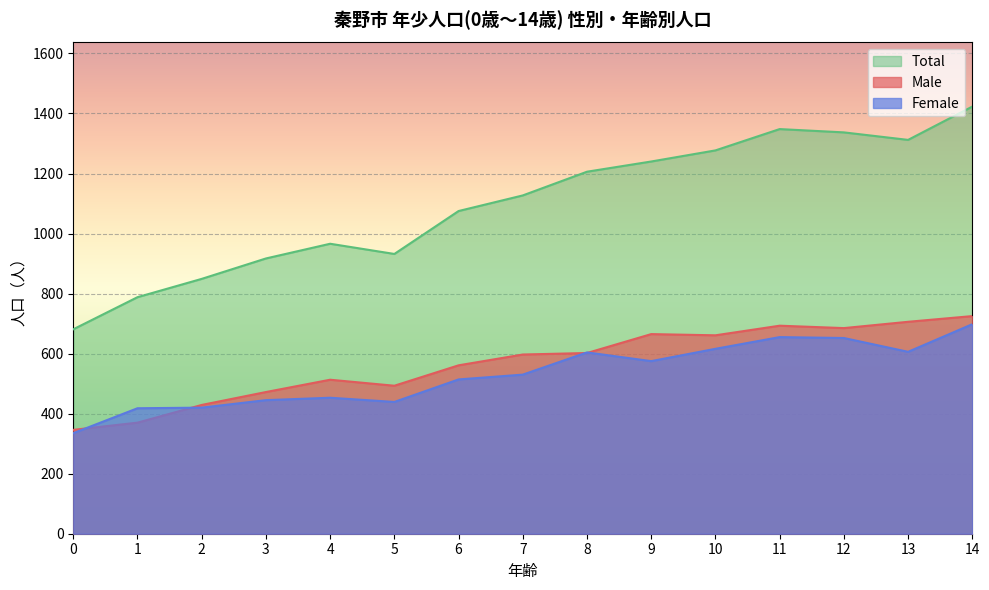

The Total series shows 1240 at 9. True or false?

True